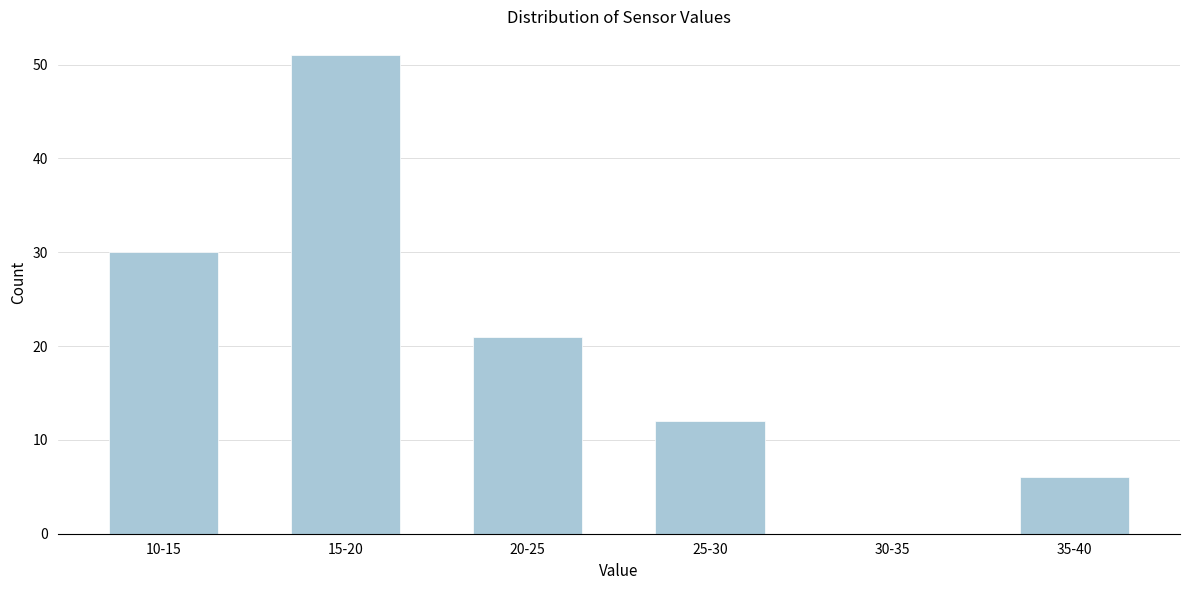

Reading right to left, extract all data points from this chart.

35-40=6	30-35=0	25-30=12	20-25=21	15-20=51	10-15=30